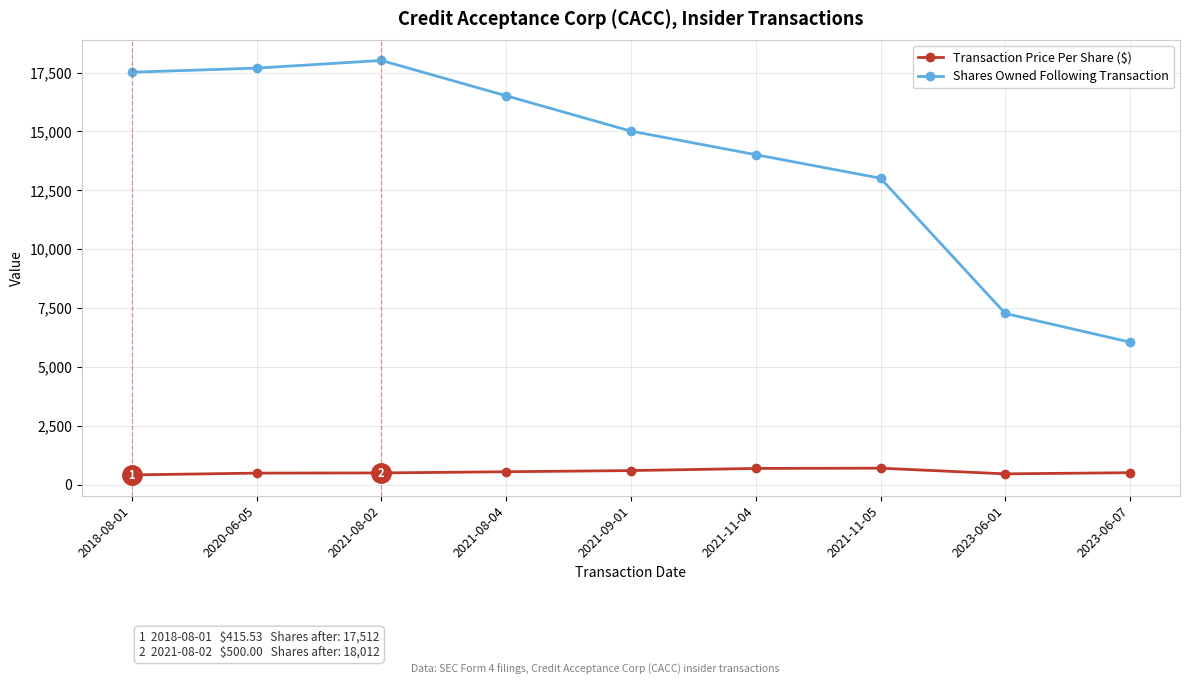

Does the chart have visible grid lines?

Yes